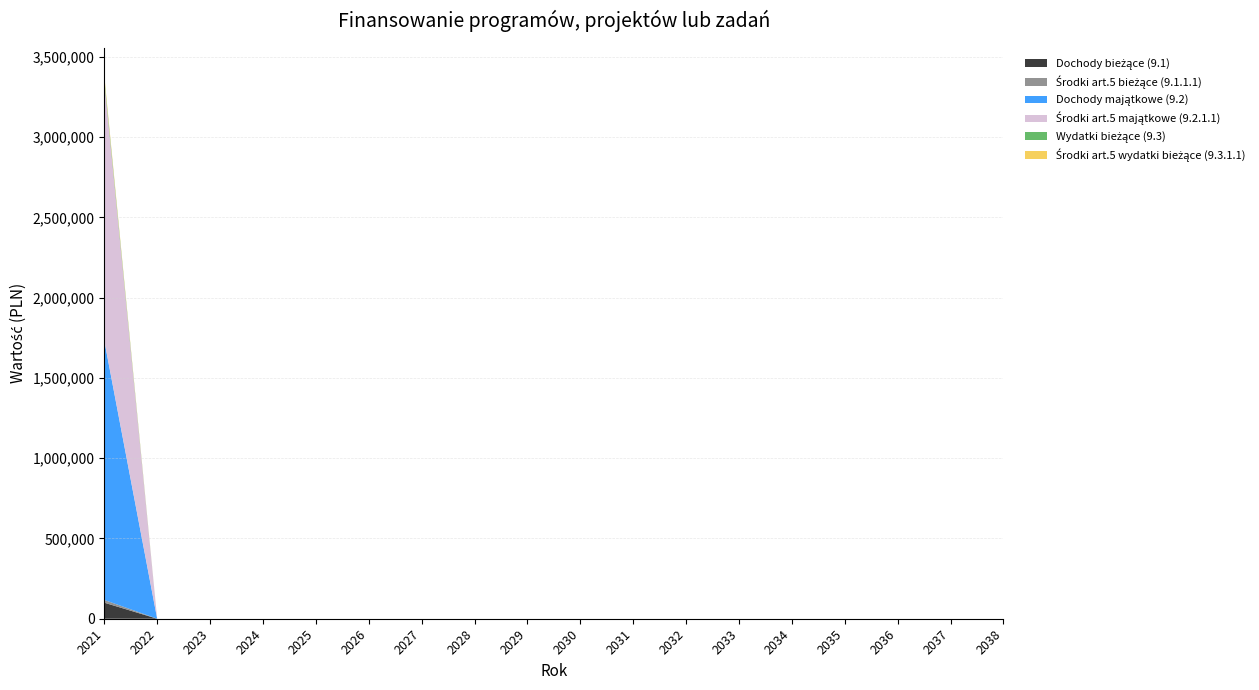

Reading right to left, extract all data points from this chart.

Dochody bieżące (9.1): 0	0	0	0	0	0	0	0	0	0	0	0	0	0	0	0	0	100000
Środki art.5 bieżące (9.1.1.1): 0	0	0	0	0	0	0	0	0	0	0	0	0	0	0	0	0	17000
Dochody majątkowe (9.2): 0	0	0	0	0	0	0	0	0	0	0	0	0	0	0	0	0	1616059
Środki art.5 majątkowe (9.2.1.1): 0	0	0	0	0	0	0	0	0	0	0	0	0	0	0	0	0	1616059
Wydatki bieżące (9.3): 0	0	0	0	0	0	0	0	0	0	0	0	0	0	0	0	0	20000
Środki art.5 wydatki bieżące (9.3.1.1): 0	0	0	0	0	0	0	0	0	0	0	0	0	0	0	0	0	17000